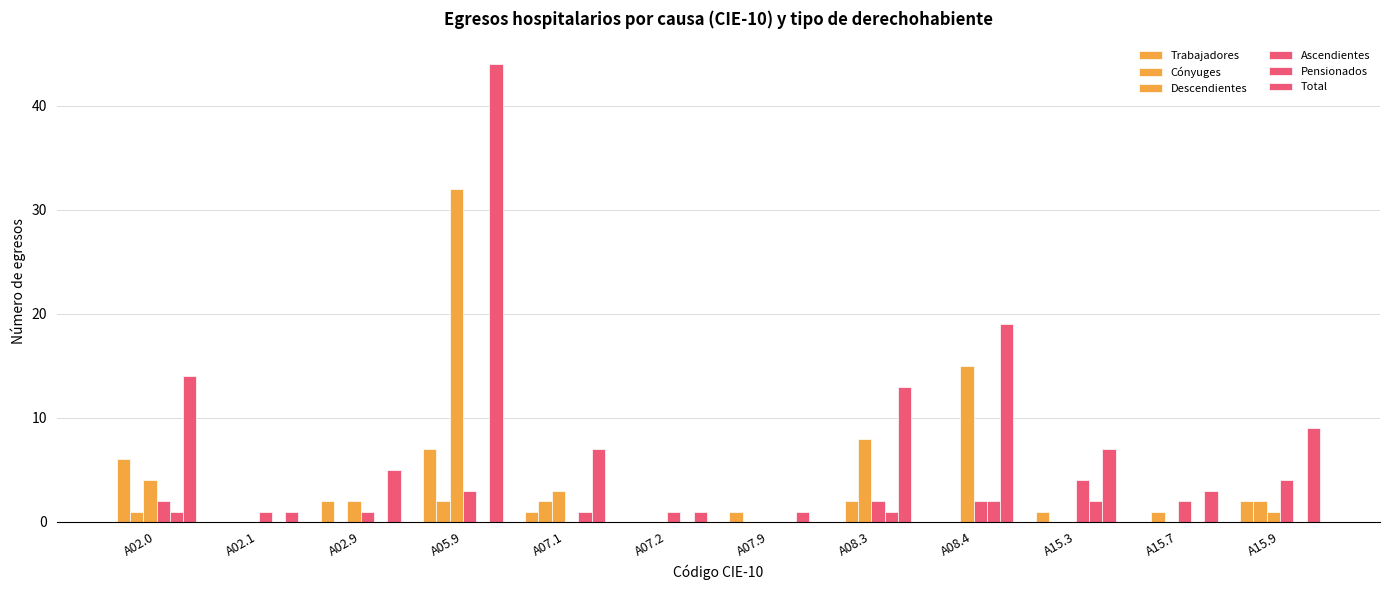

How many data points does each series have?

12